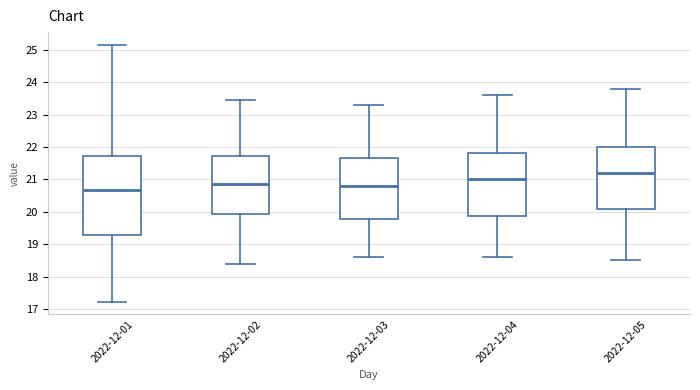

Reading left to right, read every box against the y-axis: the position of its median line, the range the box covers, and the ends of its whiskers. The values are not printed on the chart, so give them approximately, as read against the axis.

2022-12-01: median 20.7, box 19.3 to 21.7, whiskers 17.2 to 25.2
2022-12-02: median 20.9, box 19.9 to 21.7, whiskers 18.4 to 23.5
2022-12-03: median 20.8, box 19.8 to 21.7, whiskers 18.6 to 23.3
2022-12-04: median 21.0, box 19.9 to 21.8, whiskers 18.6 to 23.6
2022-12-05: median 21.2, box 20.1 to 22.0, whiskers 18.5 to 23.8